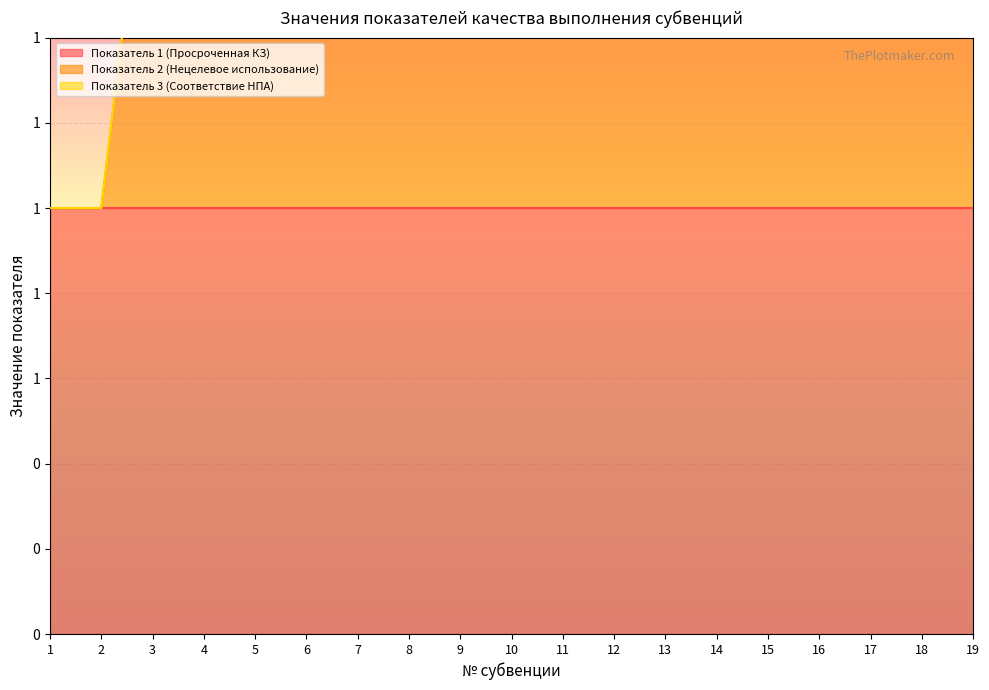

What are all the series names shown in the legend?

Показатель 1 (Просроченная КЗ), Показатель 2 (Нецелевое использование), Показатель 3 (Соответствие НПА)